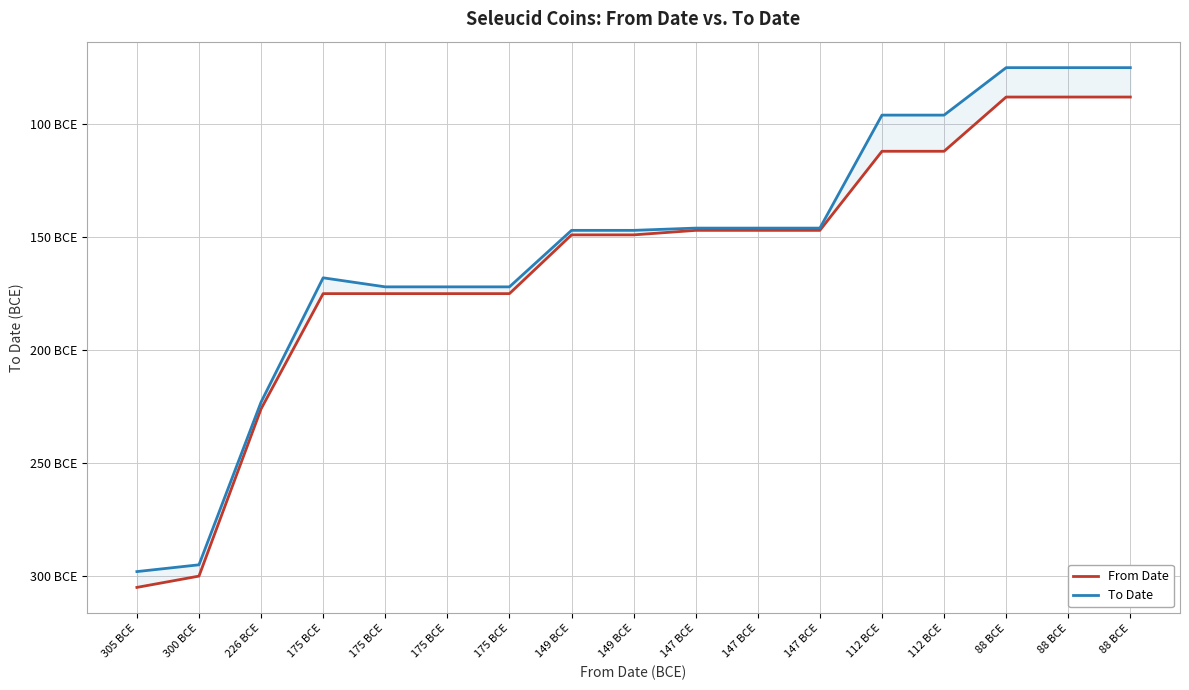

What is the sum of the From Date values at 175 BCE and 112 BCE?

-287